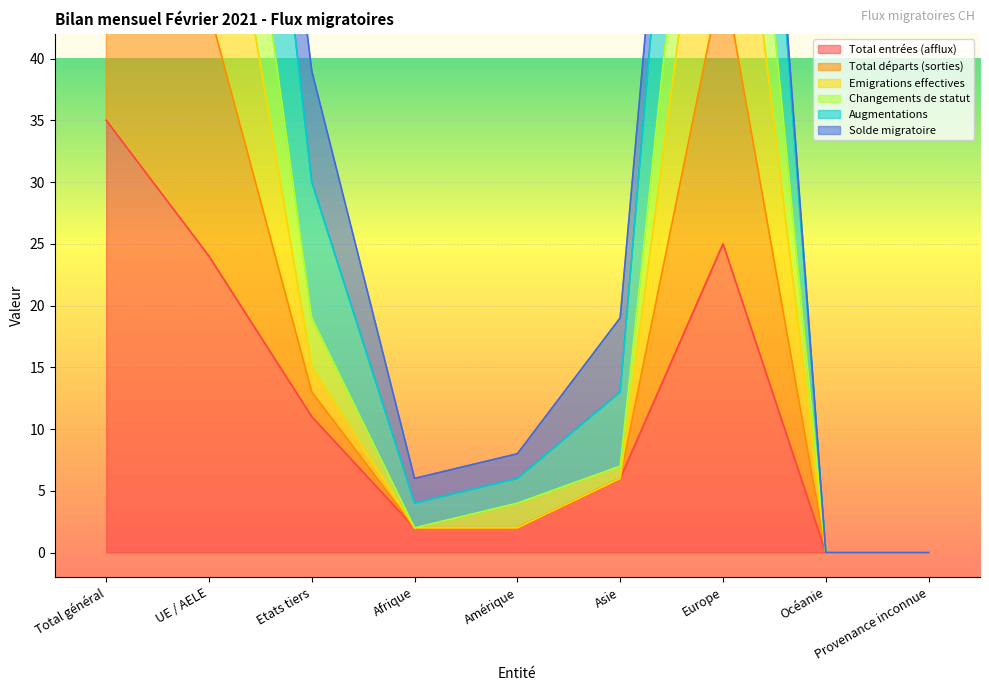

What is the highest value of the Emigrations effectives series?

98